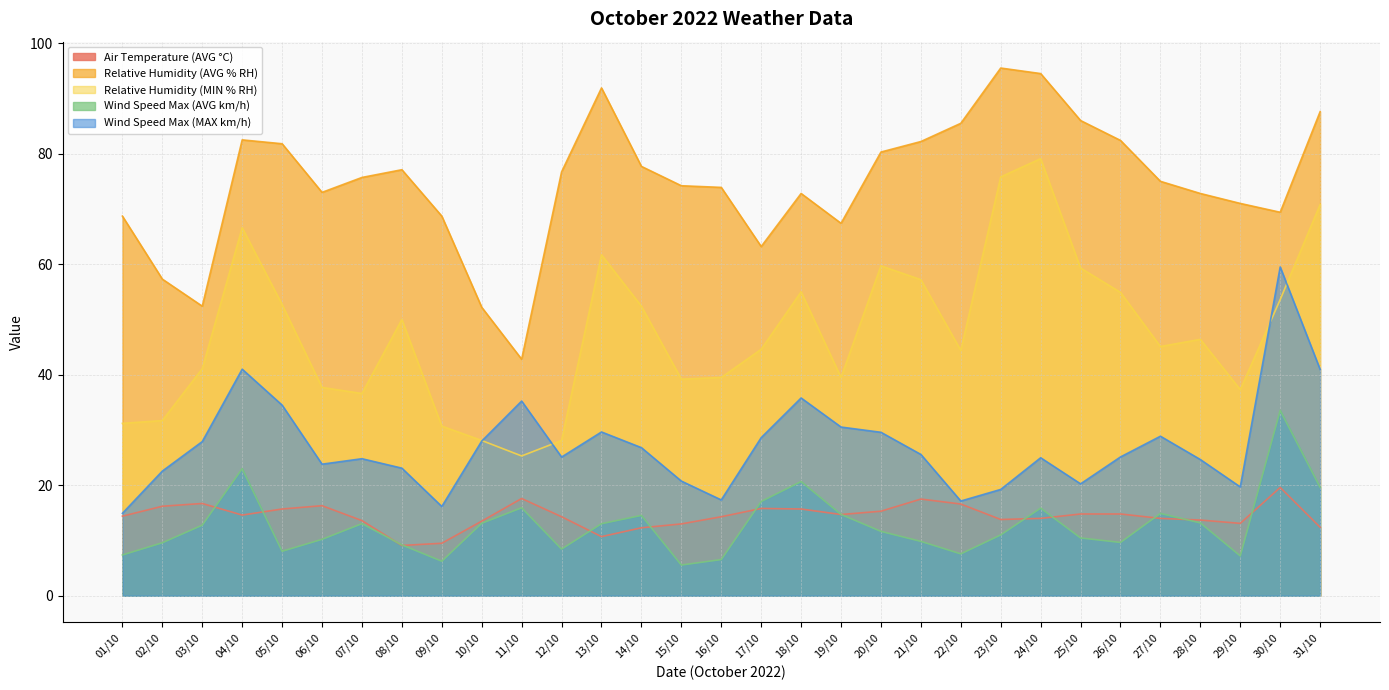

In Relative Humidity (MIN % RH), how many points are higher than both neighbors (excluding endpoints)?

7